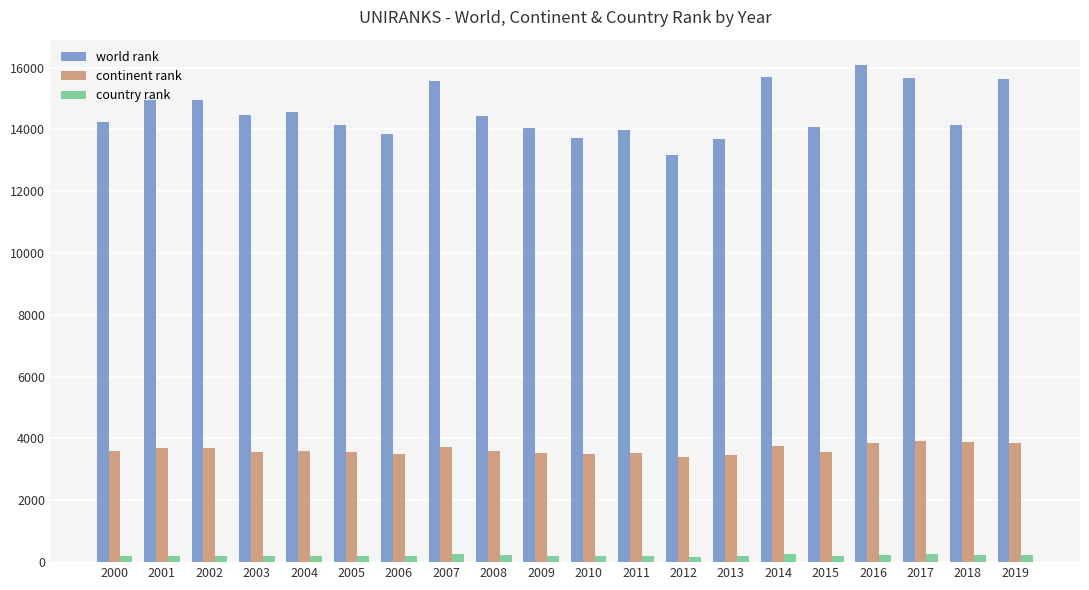

Where does the world rank series first go above 14424?

2001